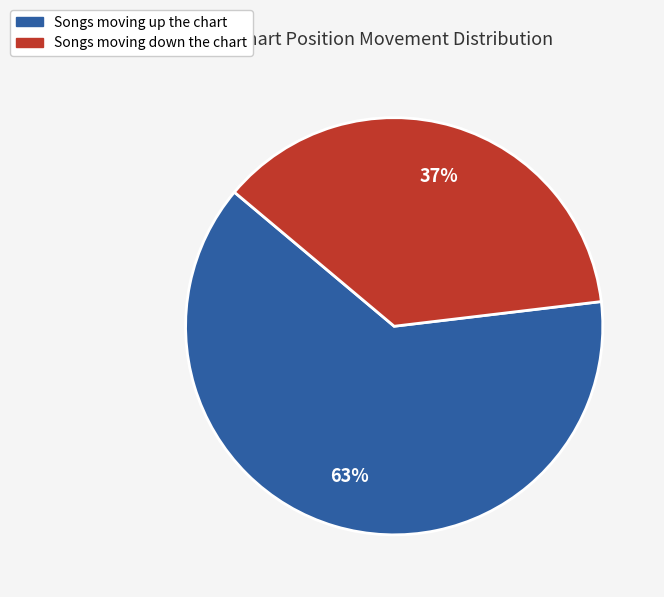

Does any single category account for the majority?

Yes